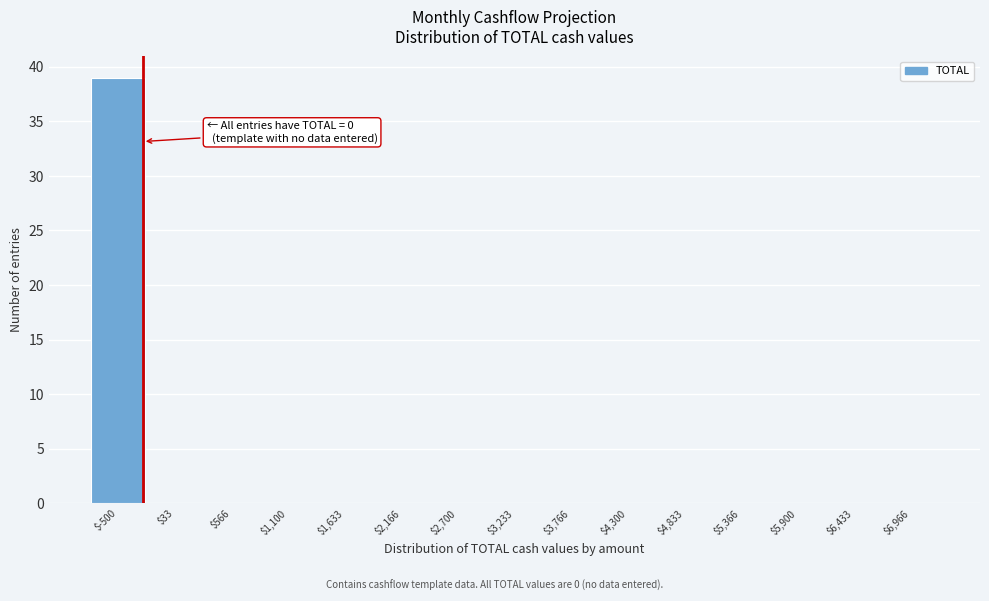

Which category has the highest value across all series?

$-500